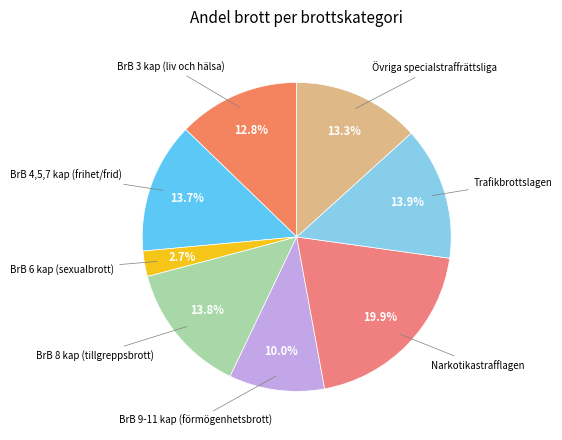

Rank the categories by value from lowest to highest.

BrB 6 kap (sexualbrott), BrB 9-11 kap (förmögenhetsbrott), BrB 3 kap (liv och hälsa), Övriga specialstraffrättsliga, BrB 4,5,7 kap (frihet/frid), BrB 8 kap (tillgreppsbrott), Trafikbrottslagen, Narkotikastrafflagen